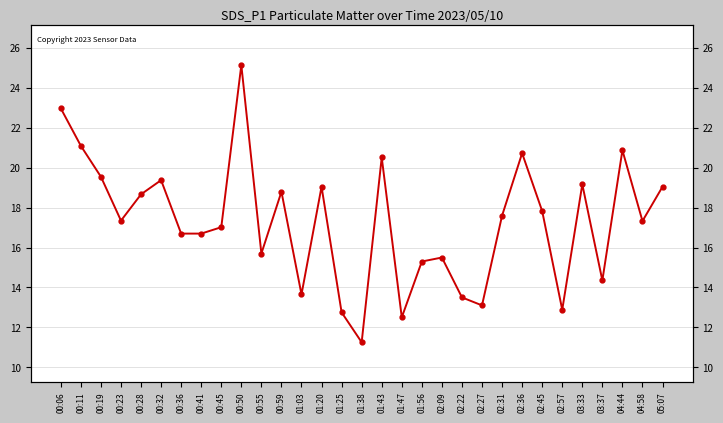

Does the chart display data point markers on the line(s)?

Yes